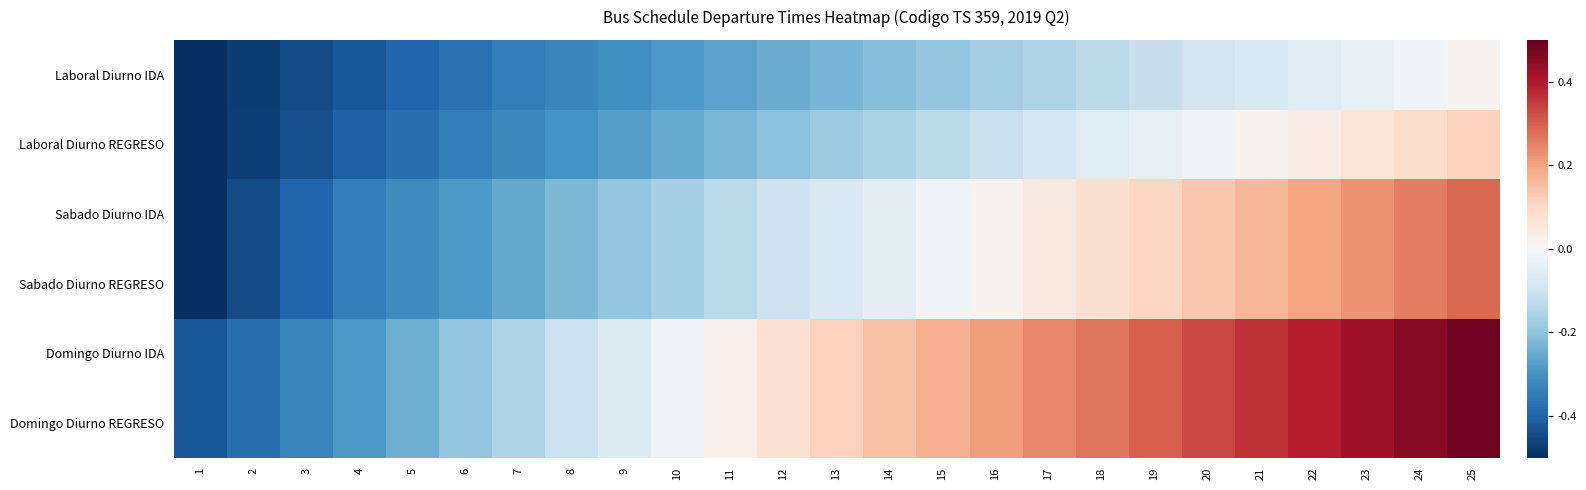

At which category does the chart reach its peak across all series?

25